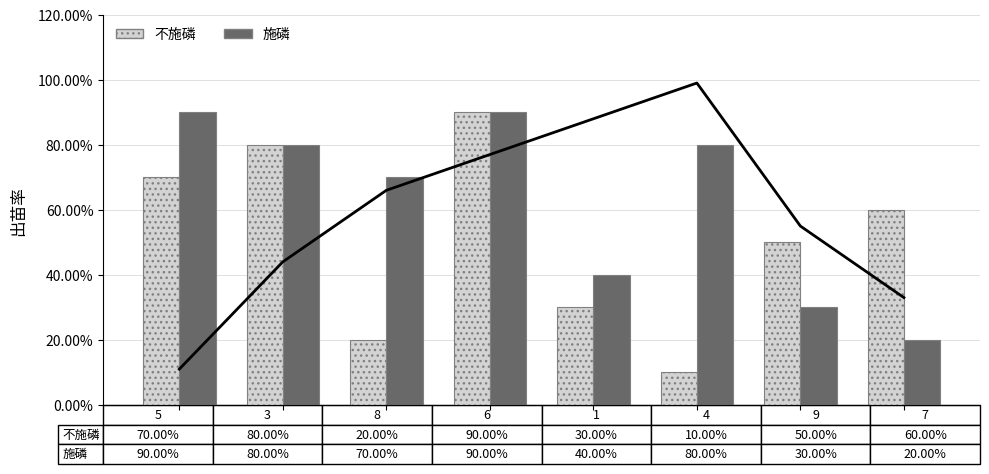

Are the bars grouped side by side (vs. stacked)?

Yes